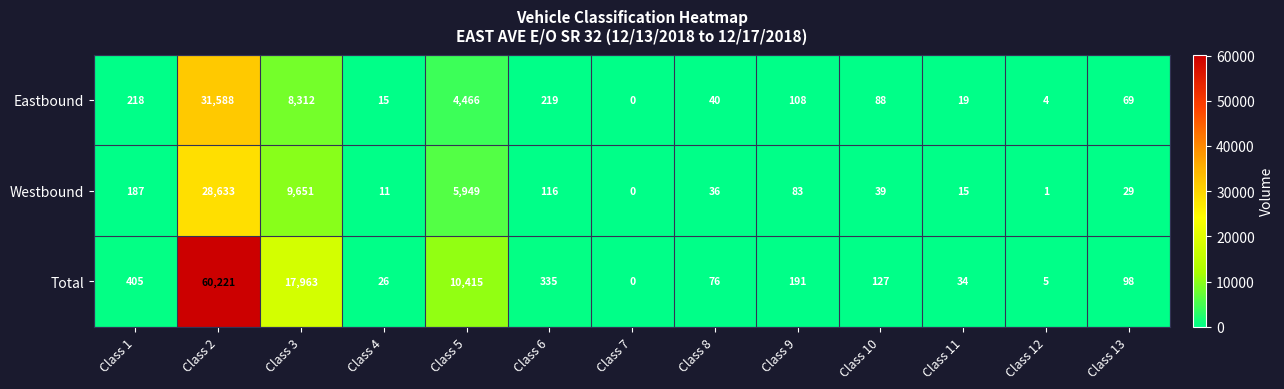

List the series in order of their peak value, highest first.

Total, Eastbound, Westbound